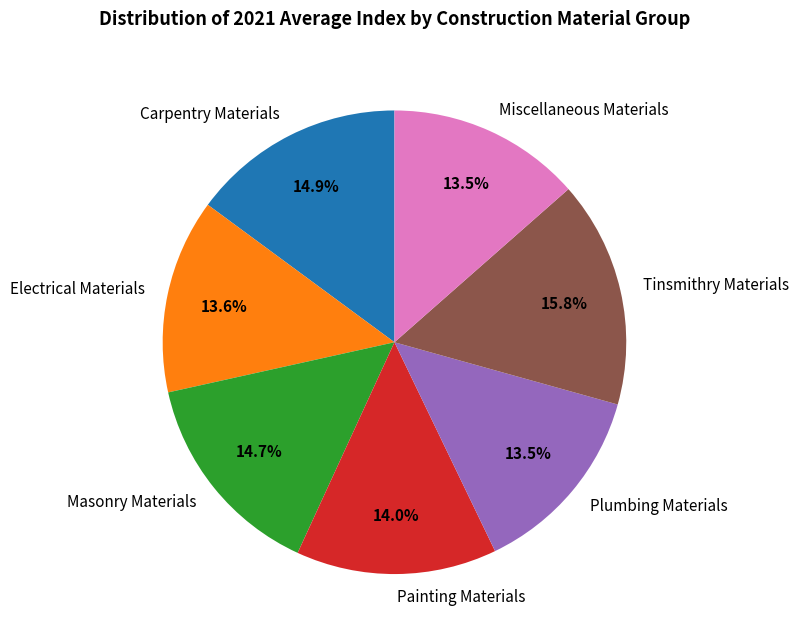

To the nearest percent, what portion does Tinsmithry Materials represent?

16%